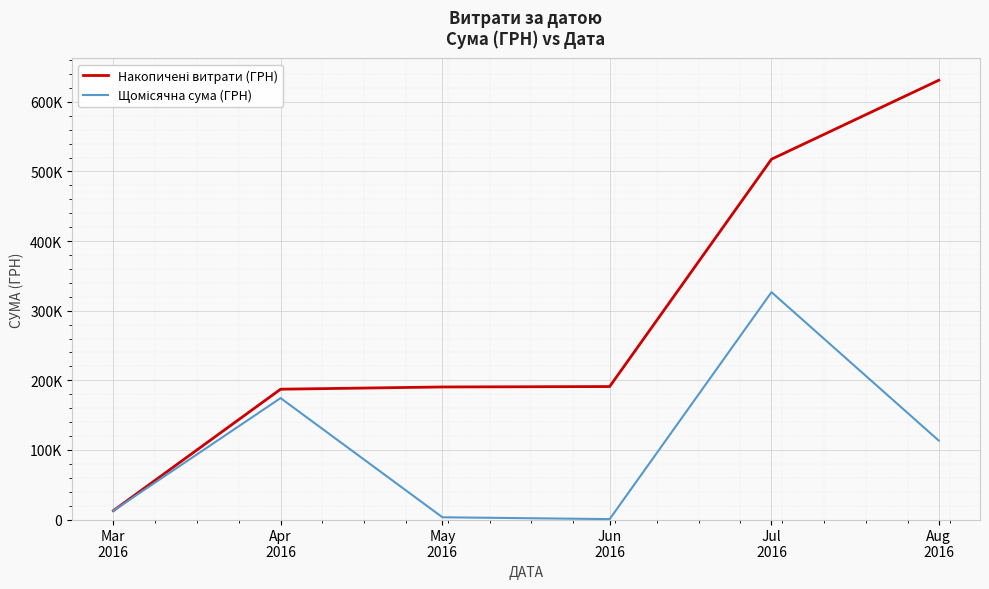

Which series has the largest range (max minus min)?

Накопичені витрати (ГРН)